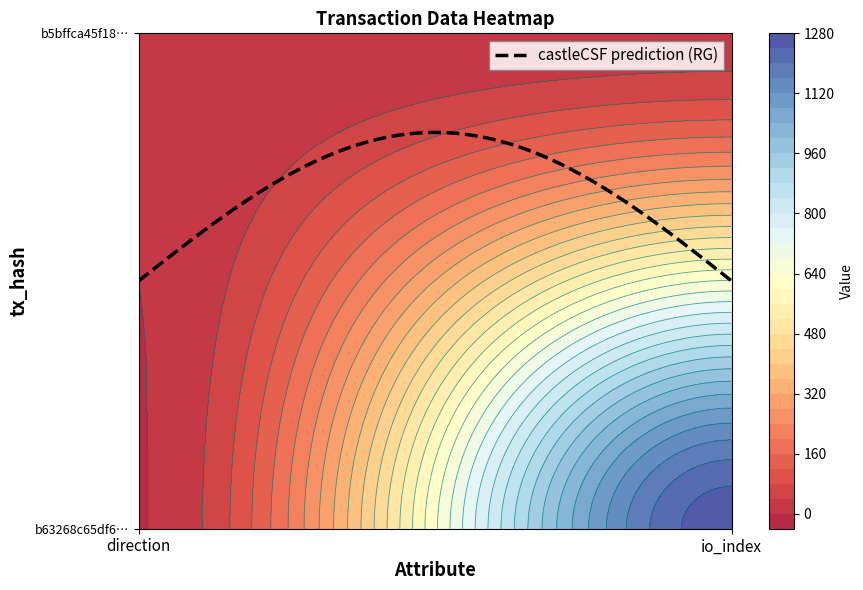

What is the difference between the maximum and minimum values in the b63268c65df6d663074a06951948a130f0220ea series?

1267